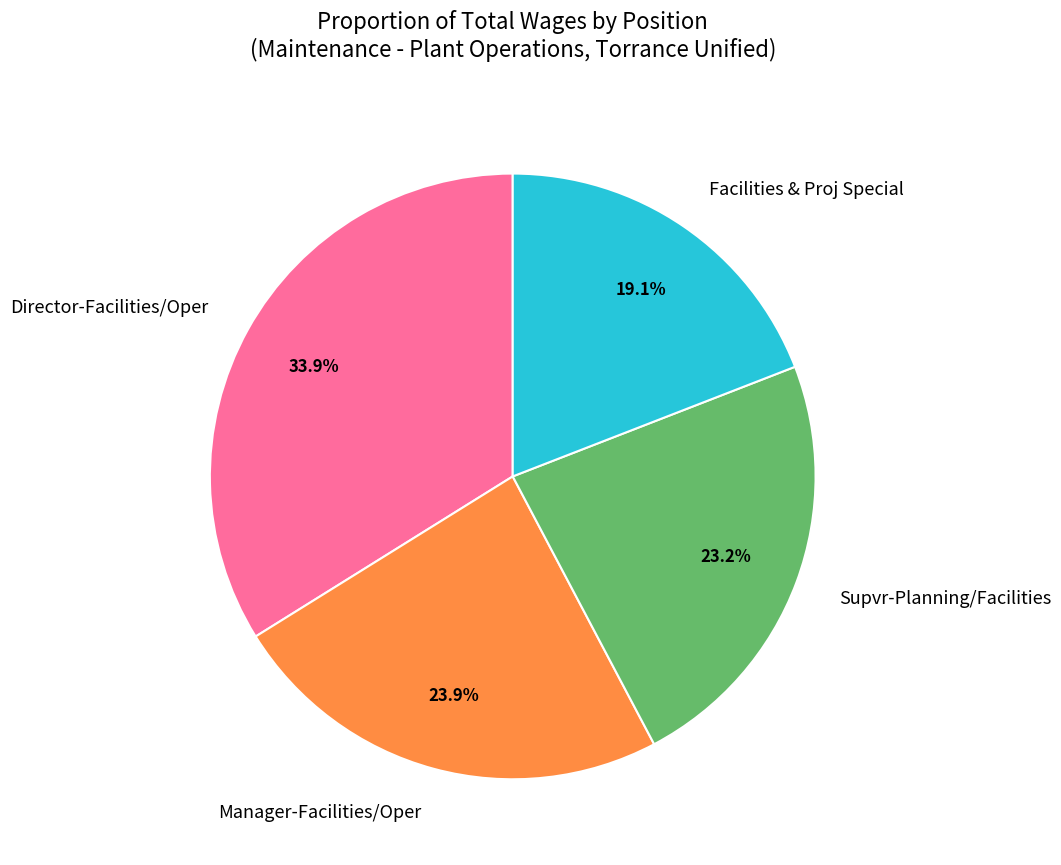

How many segments does this pie chart have?

4